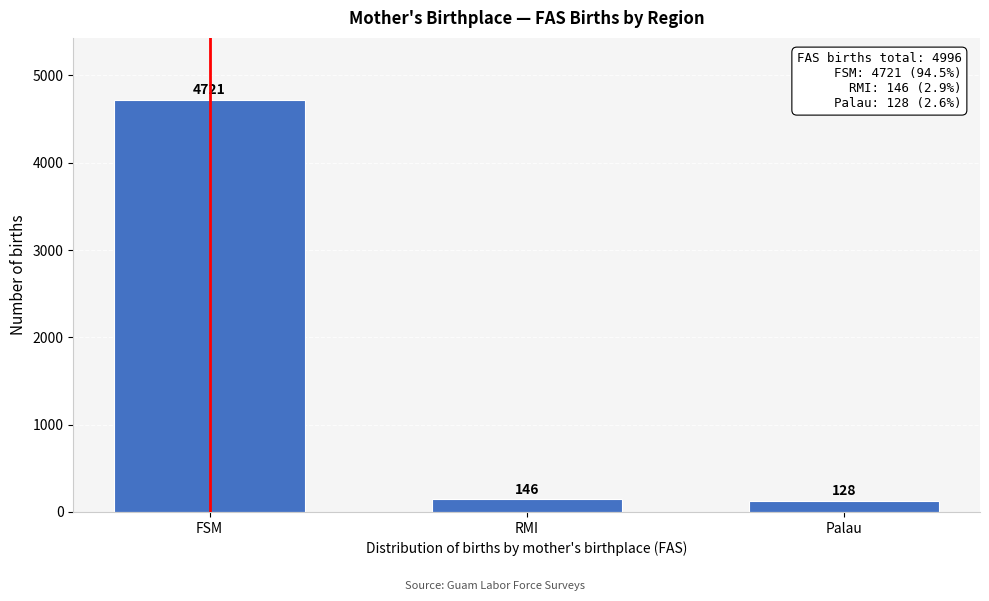

Reading left to right, extract all data points from this chart.

4721	146	128